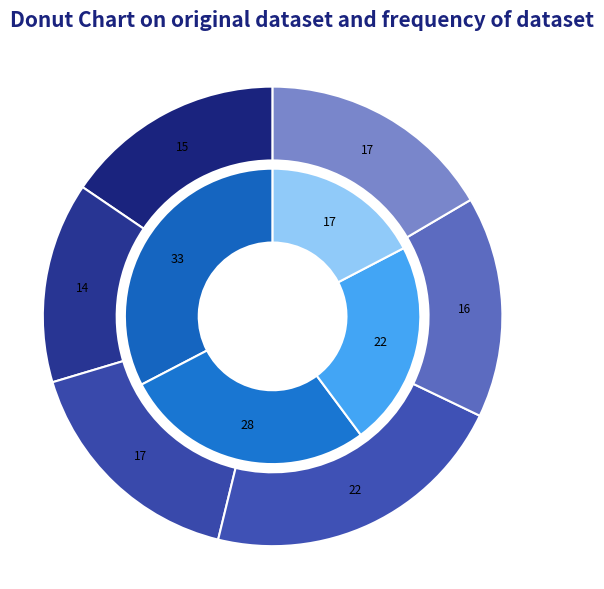

Is the sum of 2-2.99 and 5 or more greater than half?

No